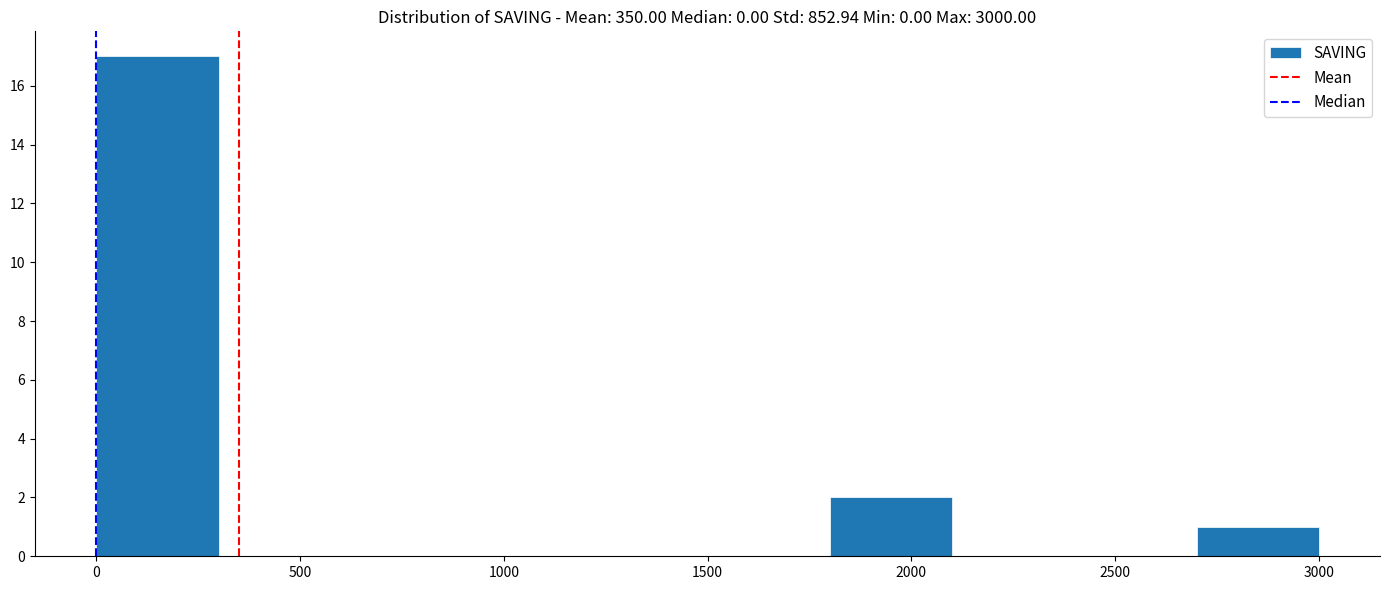

Reading left to right, list every bar in this chart as the range it spans on the x-axis followed by its height. The values are not printed on the chart, so give them approximately, as read against the axis.

0 to 300: 17
300 to 600: 0
600 to 900: 0
900 to 1200: 0
1200 to 1500: 0
1500 to 1800: 0
1800 to 2100: 2
2100 to 2400: 0
2400 to 2700: 0
2700 to 3000: 1